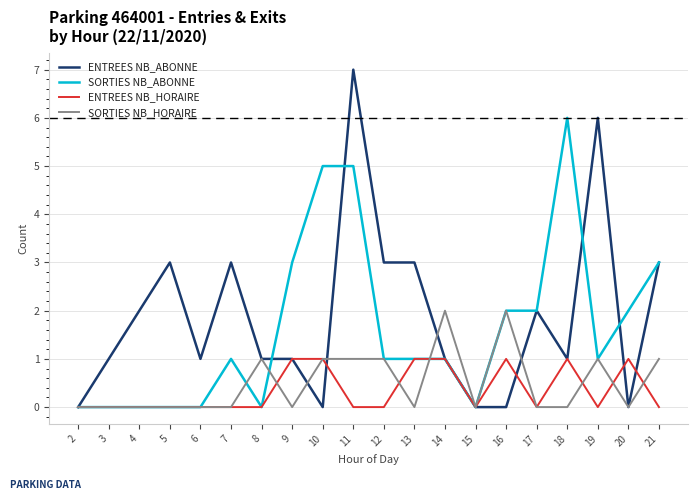

Which series has the largest range (max minus min)?

ENTREES NB_ABONNE